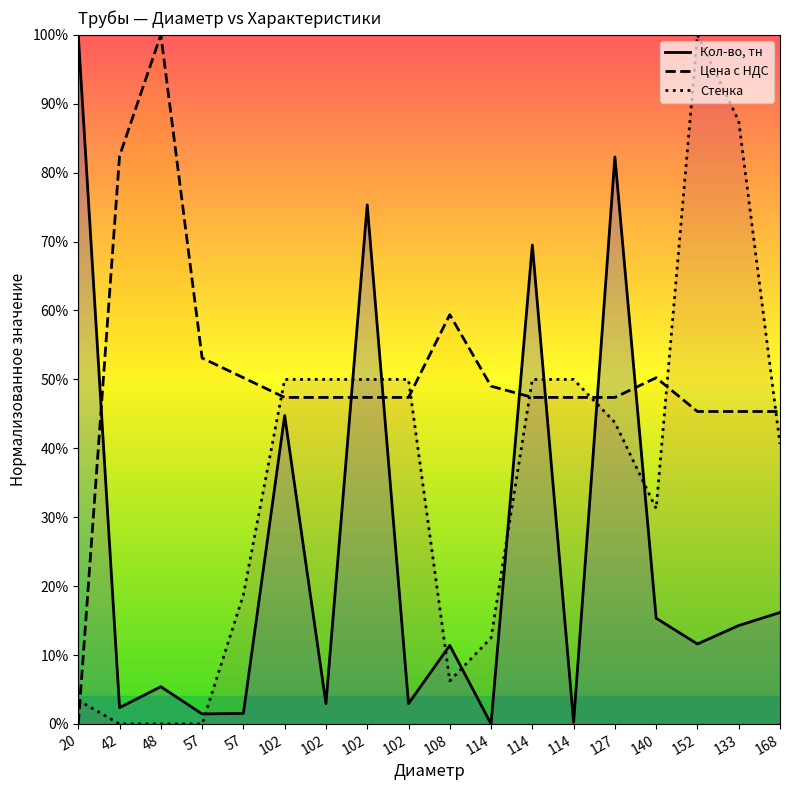

Is the value of Кол-во, тн at 152 greater than the value of Стенка at 102?

No